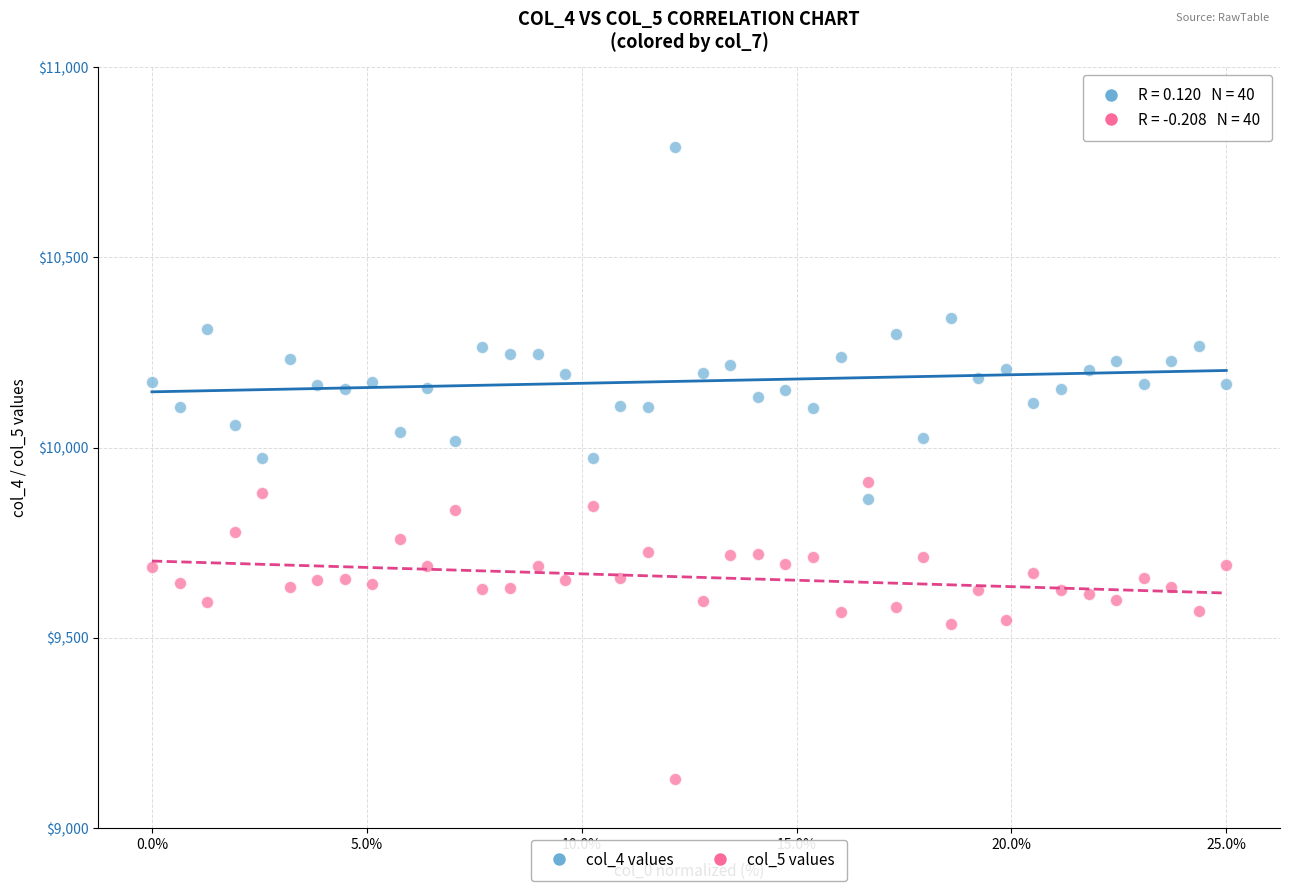

Across all data points, what is the range of Y values (max minus min)?

1661